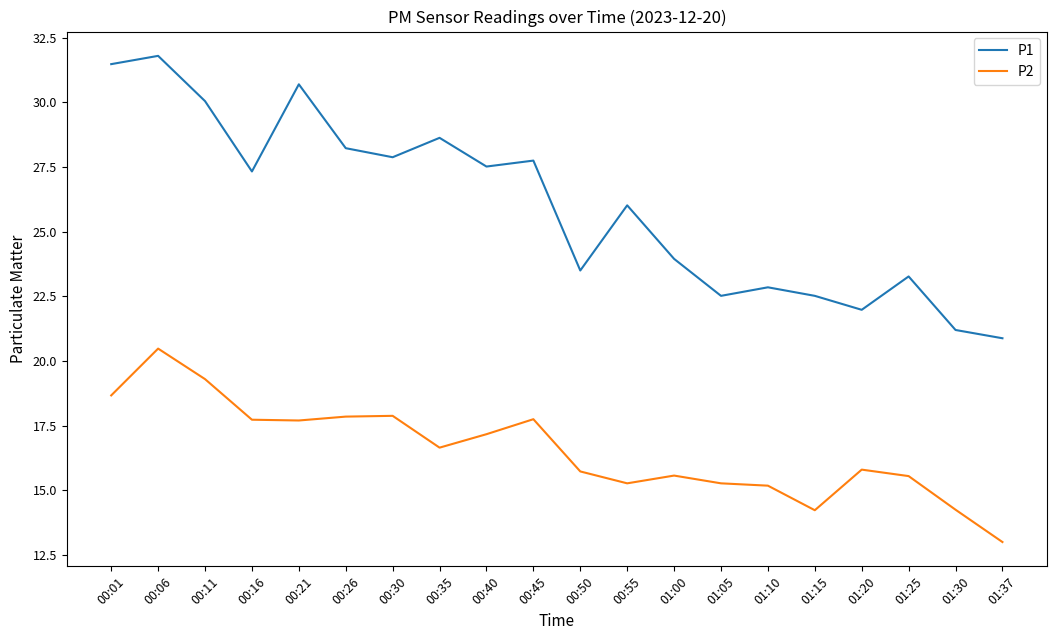

What is the difference between the maximum and minimum values in the P1 series?

10.9